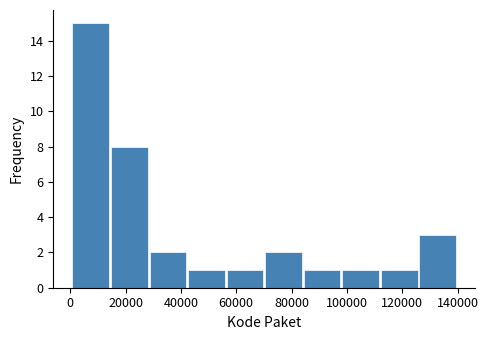

Over which range of the x-axis is the bar tallest?

0 to 14000